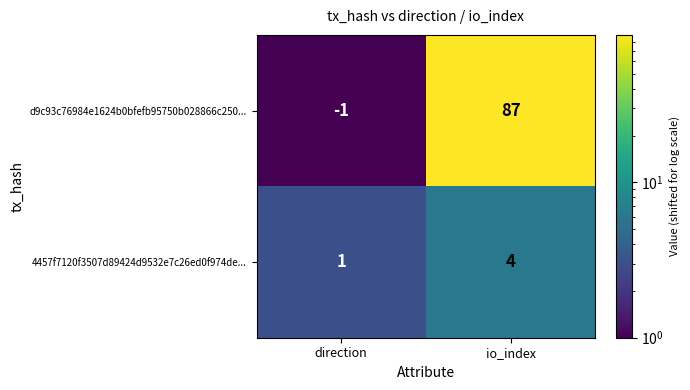

List the series in order of their overall mean, lowest first.

4457f7120f3507d89424d9532e7c26ed0f974de..., d9c93c76984e1624b0bfefb95750b028866c250...